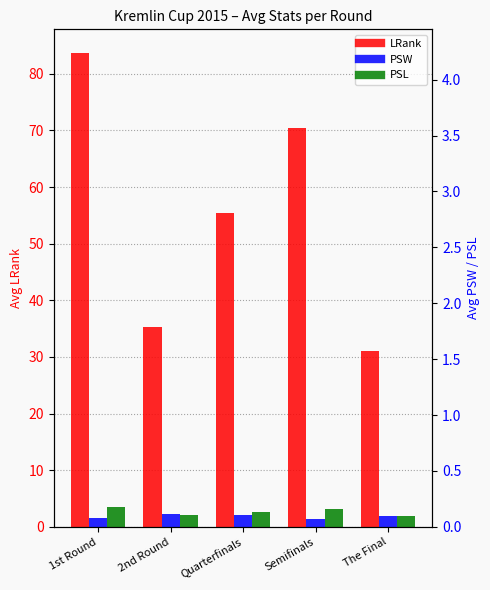

Does the chart contain stacked bars?

No